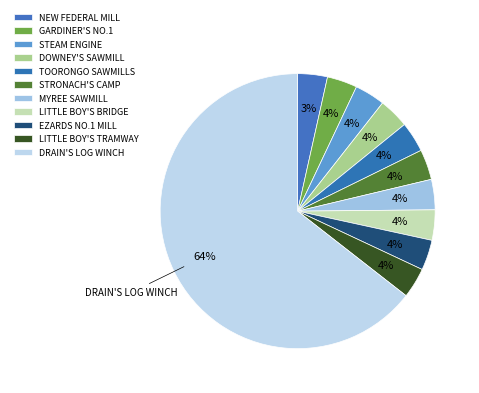

To the nearest percent, what percentage of the pie is NEW FEDERAL MILL?

3%